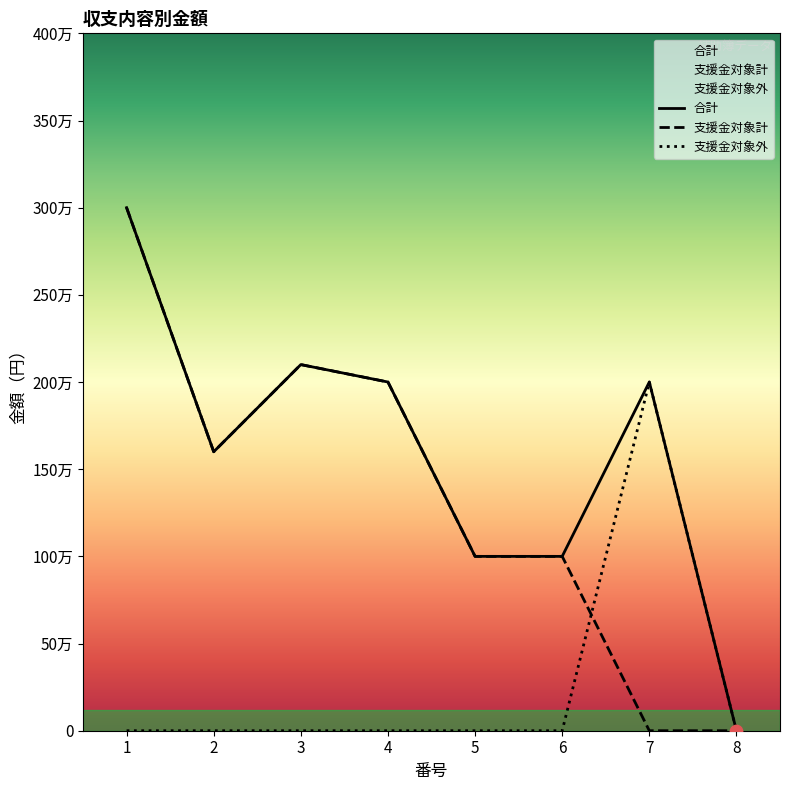

Which series contains the lowest Y value?

支援金対象計